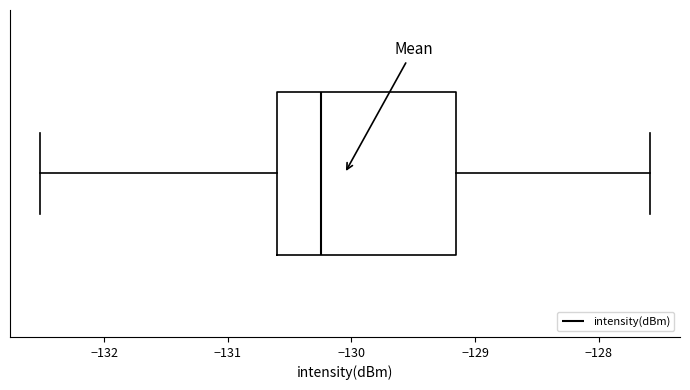

Transcribe this box plot: give where the median line is, the range the box spans, and where the two whiskers end, as read against the x-axis. The values are not printed on the chart, so give them approximately, as read against the axis.

median -130.2, box -130.6 to -129.2, whiskers -132.5 to -127.6